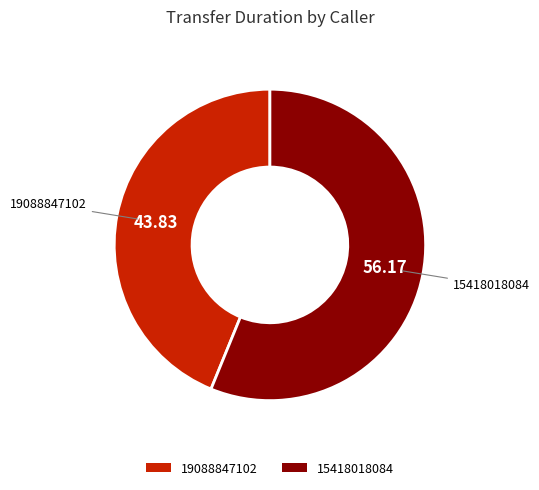

Is the sum of 15418018084 and 19088847102 greater than half?

Yes